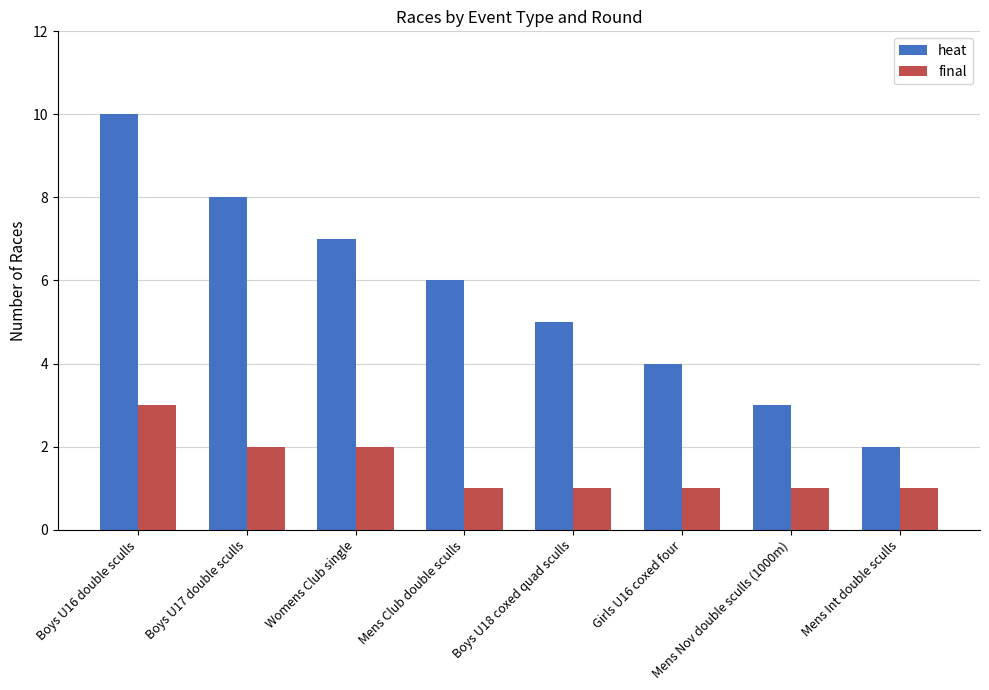

What is the maximum value for heat?

10